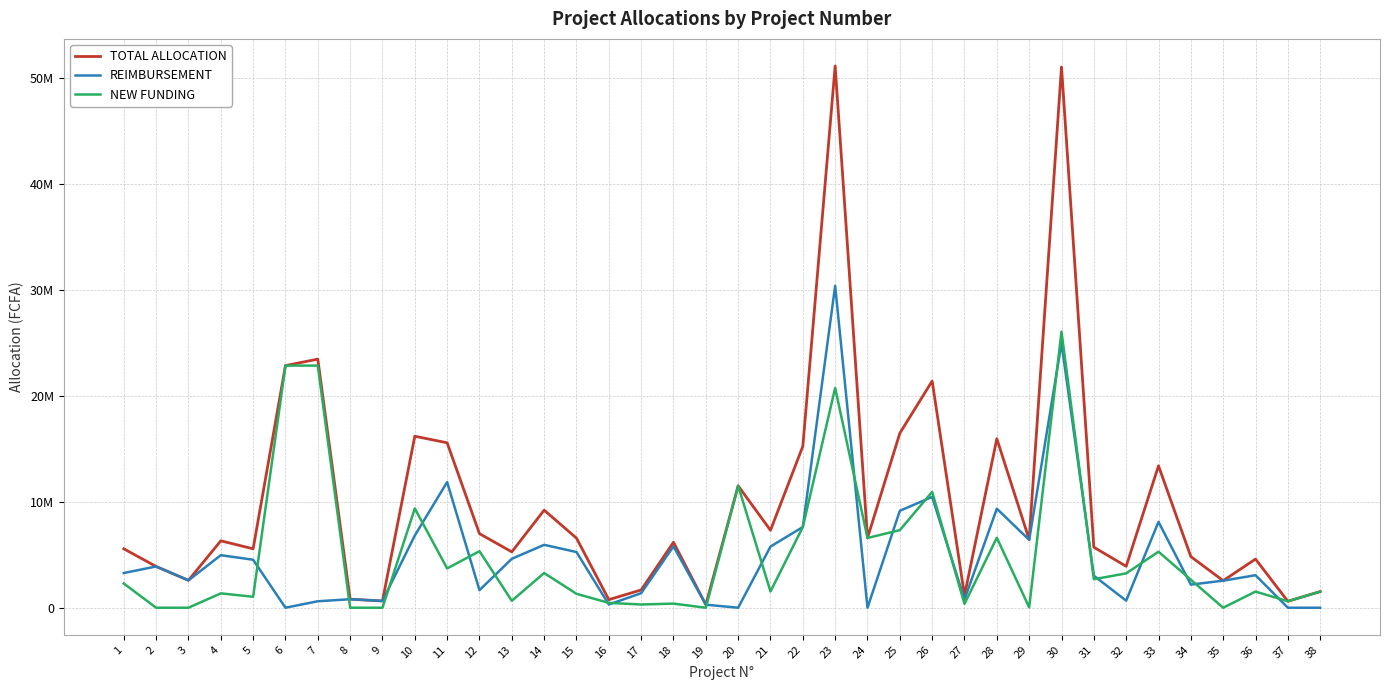

True or false: TOTAL ALLOCATION and REIMBURSEMENT intersect in this chart.

False